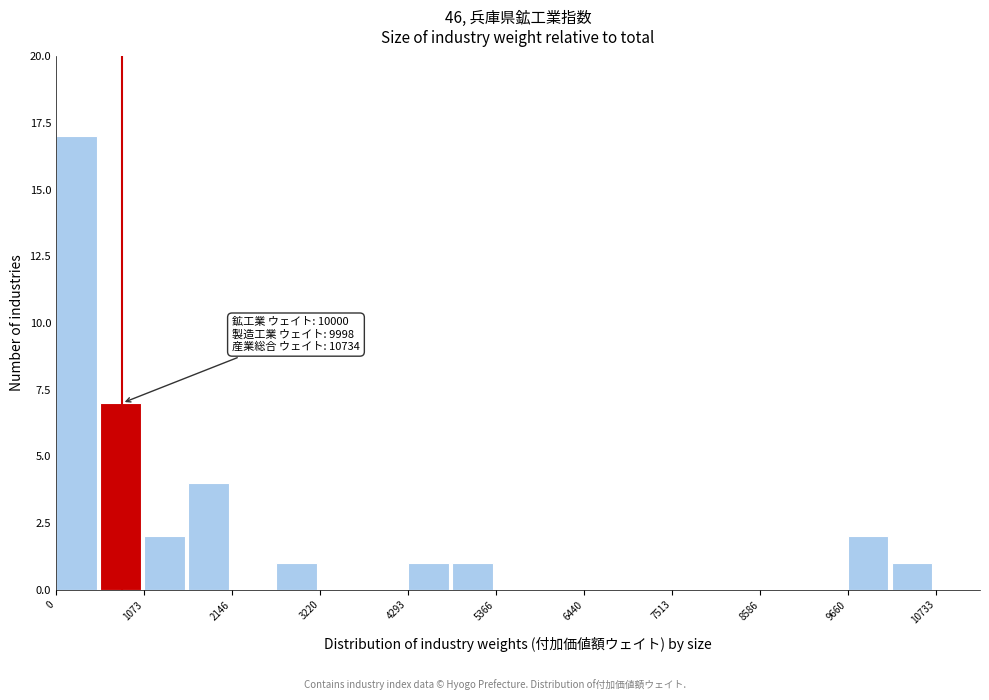

Read against the x-axis, roughly where is the centre of the tallest bar?

200